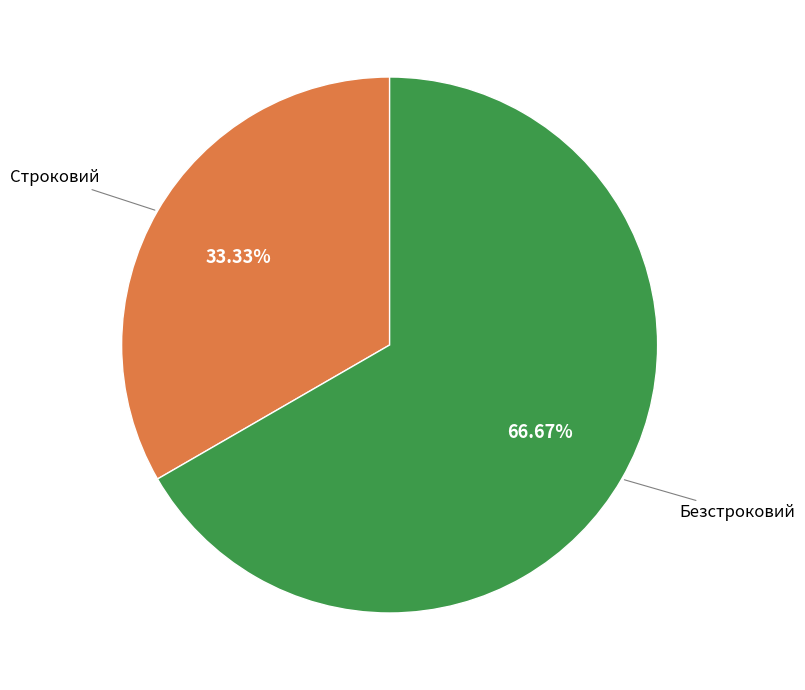

Which slice represents more than half of the pie?

Безстроковий